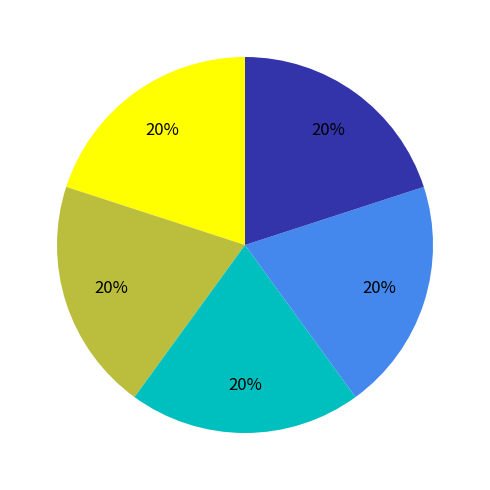

To the nearest percent, what is the average slice percentage?

20%